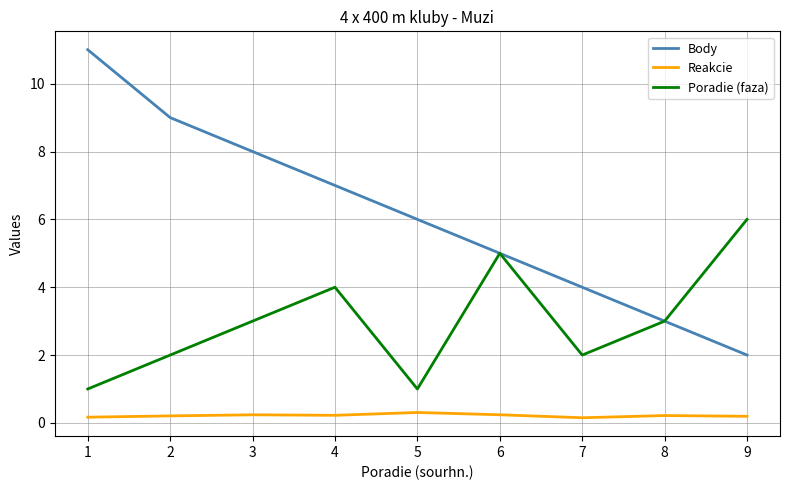

True or false: Reakcie and Body intersect in this chart.

False